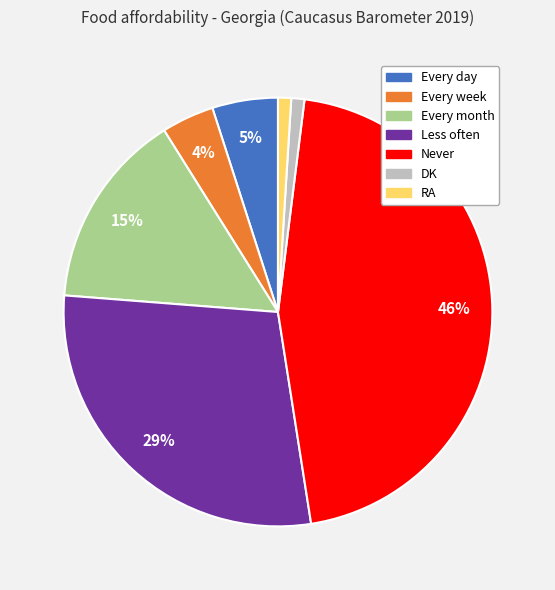

Approximately how many times larger is the value at RA compared to DK?

1.0